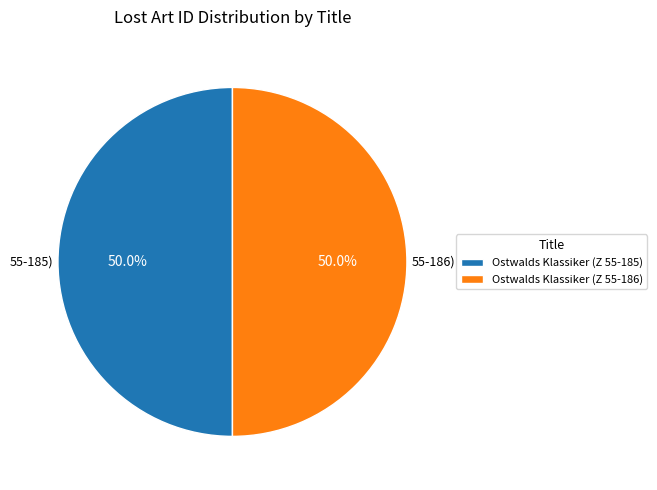

To the nearest percent, what percentage of the pie is Ostwalds Klassiker (Z 55-186)?

50%